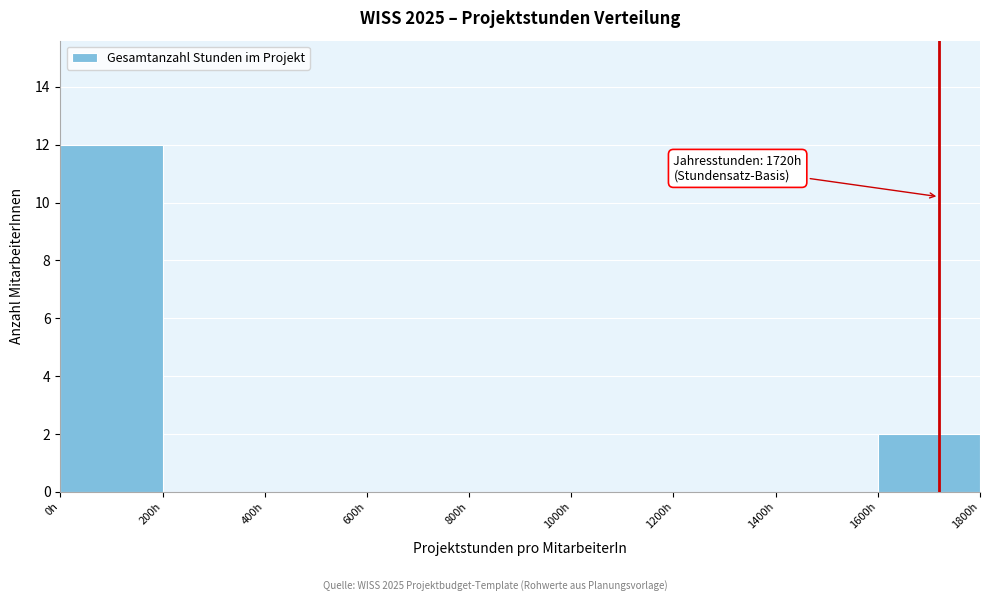

Over which range of the x-axis is the bar tallest?

0 to 200